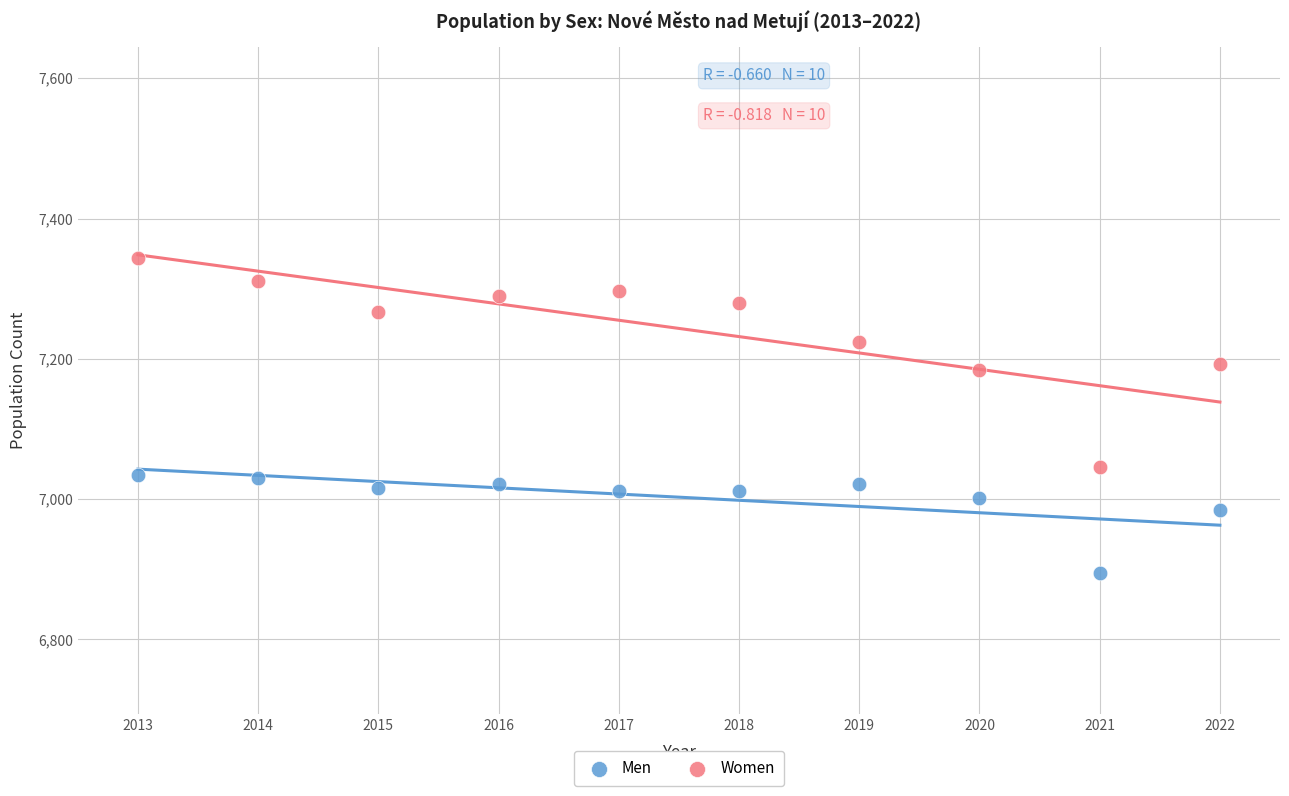

What is the X range (max minus min) for the scatter plot?

9